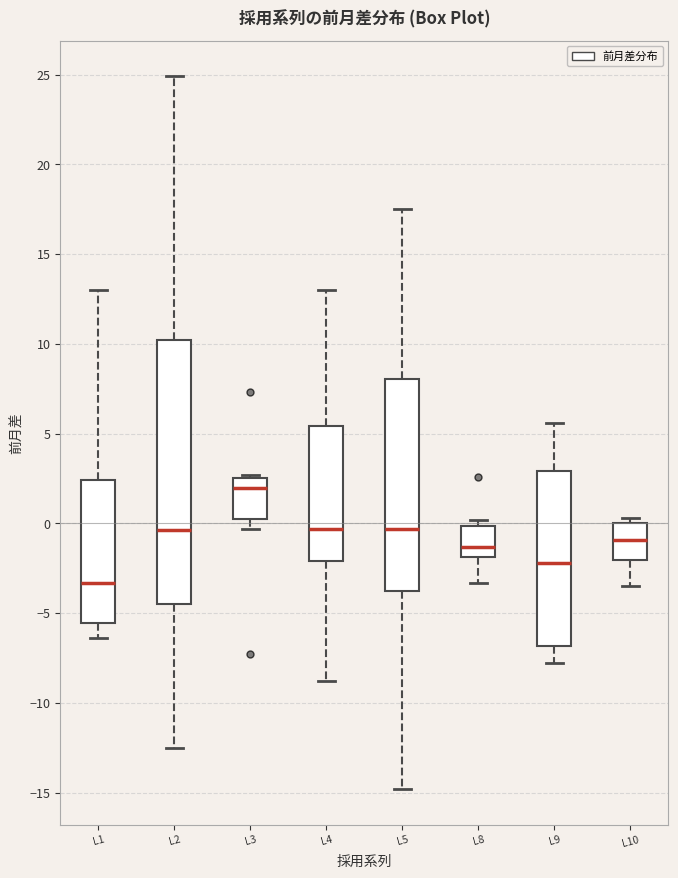

Reading left to right, read every box against the y-axis: the position of its median line, the range the box covers, and the ends of its whiskers. The values are not printed on the chart, so give them approximately, as read against the axis.

L1: median -3.5, box -5.5 to 2.5, whiskers -6.5 to 13.0
L2: median -0.5, box -4.5 to 10.0, whiskers -12.5 to 25.0
L3: median 2.0, box 0.5 to 2.5, whiskers -0.5 to 2.5 (just above the box's upper edge)
L4: median -0.5, box -2.0 to 5.5, whiskers -9.0 to 13.0
L5: median -0.5, box -3.5 to 8.0, whiskers -15.0 to 17.5
L8: median -1.5, box -2.0 to 0.0, whiskers -3.5 to 0.0 (just above the box's upper edge)
L9: median -2.0, box -7.0 to 3.0, whiskers -8.0 to 5.5
L10: median -1.0, box -2.0 to 0.0, whiskers -3.5 to 0.5